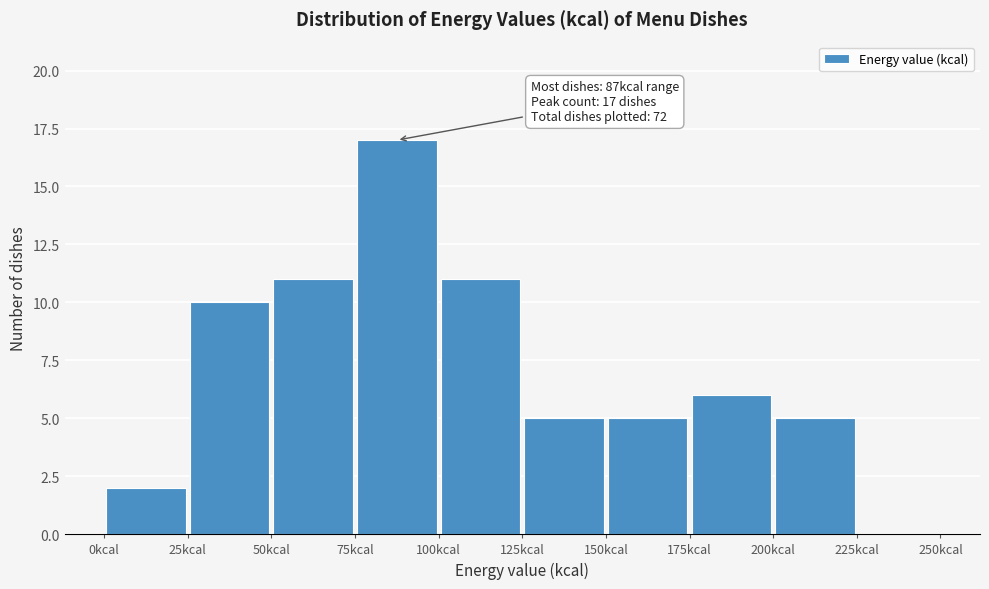

Which range on the x-axis has the tallest bar?

75 to 100